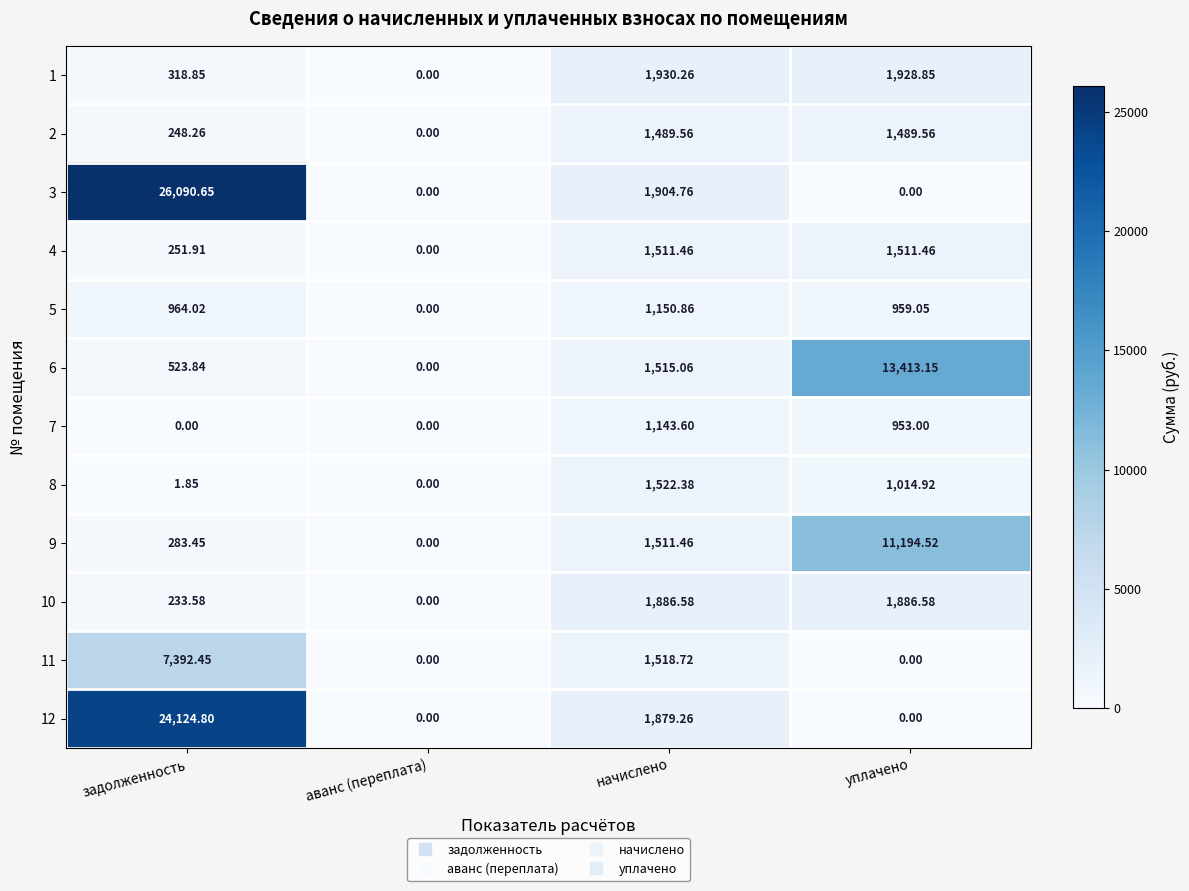

At how many categories does at least one series exceed 778?

3